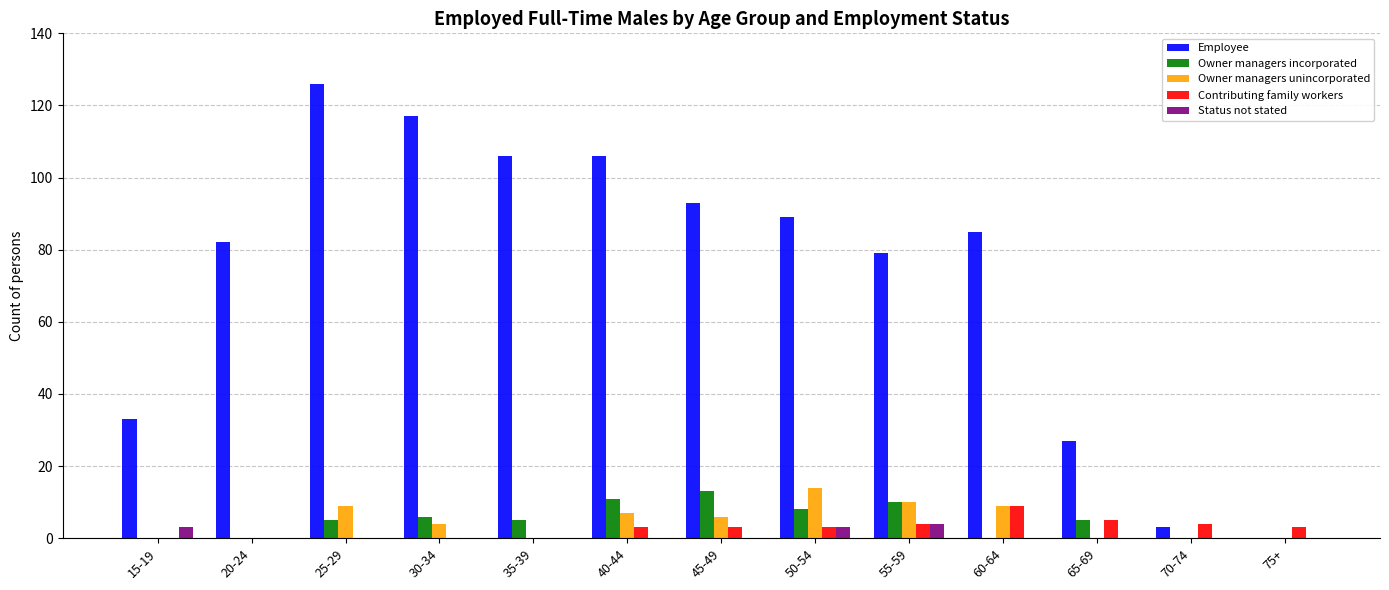

Count the number of data series in this chart.

5